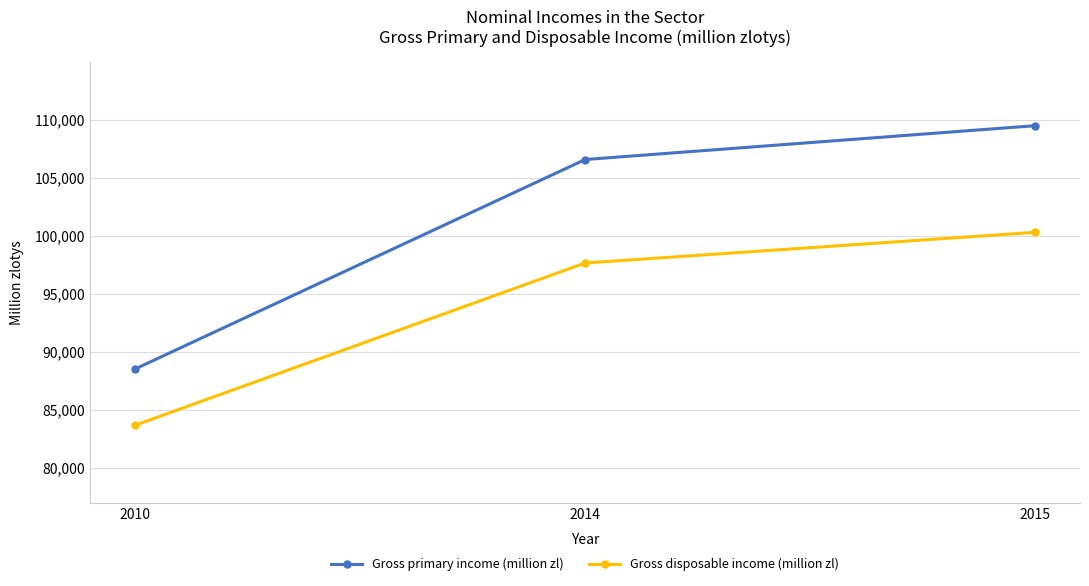

Where is Gross disposable income (million zl) nearest to the value 91992?

2014